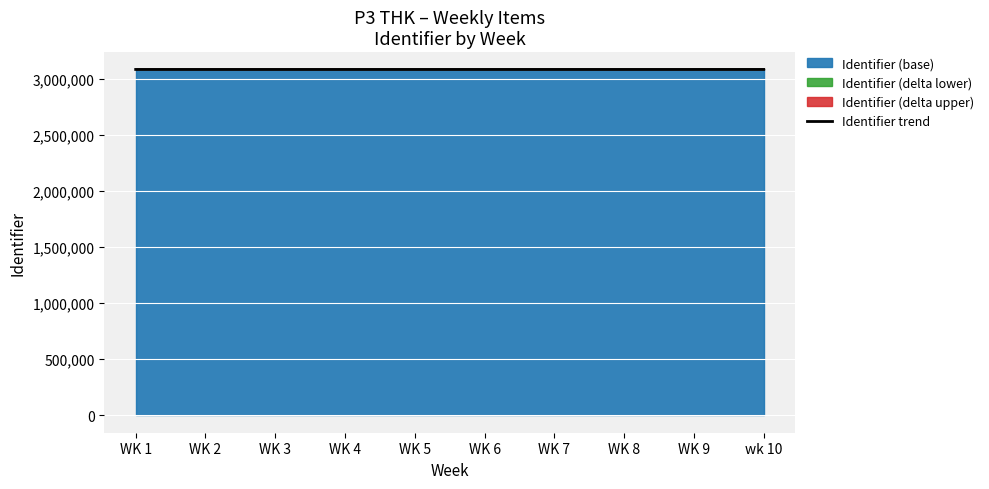

Where does the data first go above 3082110?

WK 7